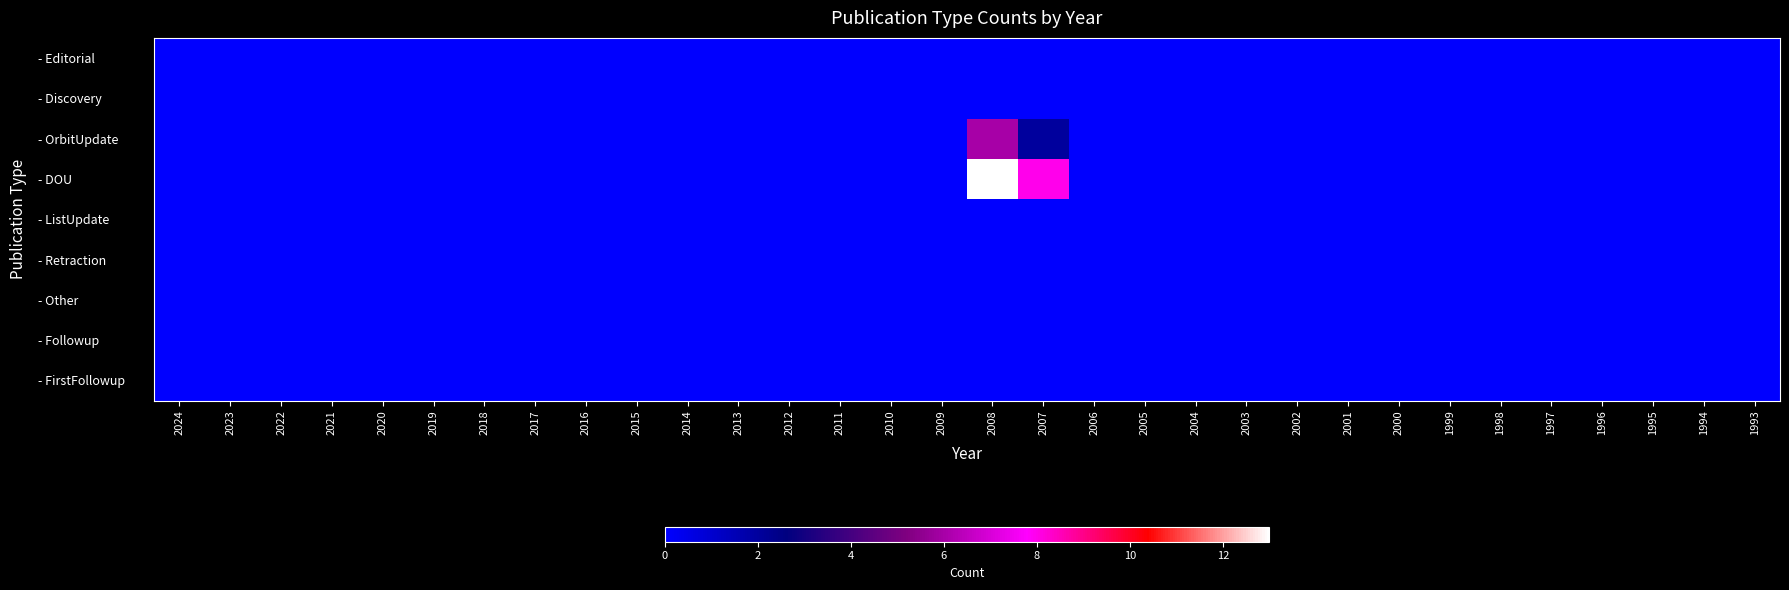

Which series has the largest total across all categories?

- DOU